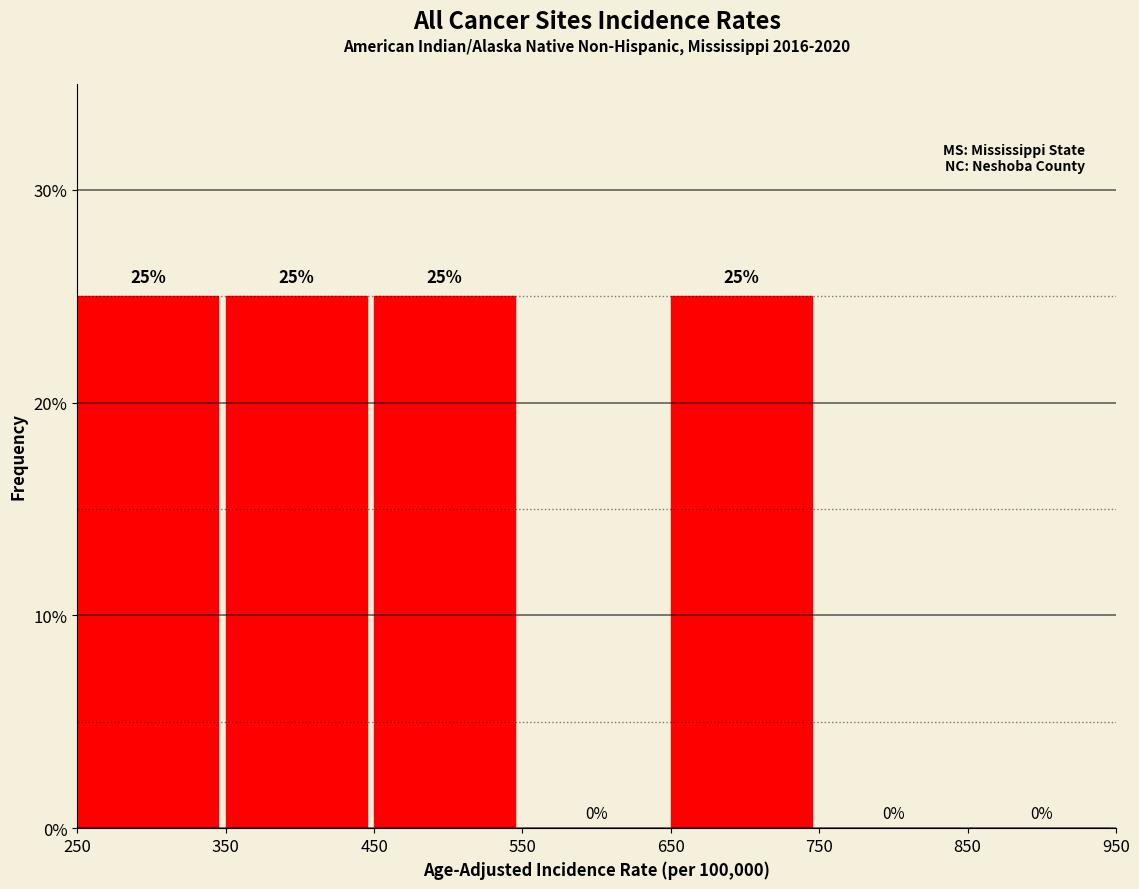

Reading left to right, list every bar in this chart as the range it spans on the x-axis followed by its height.

250 to 350: 25
350 to 450: 25
450 to 550: 25
550 to 650: 0
650 to 750: 25
750 to 850: 0
850 to 950: 0